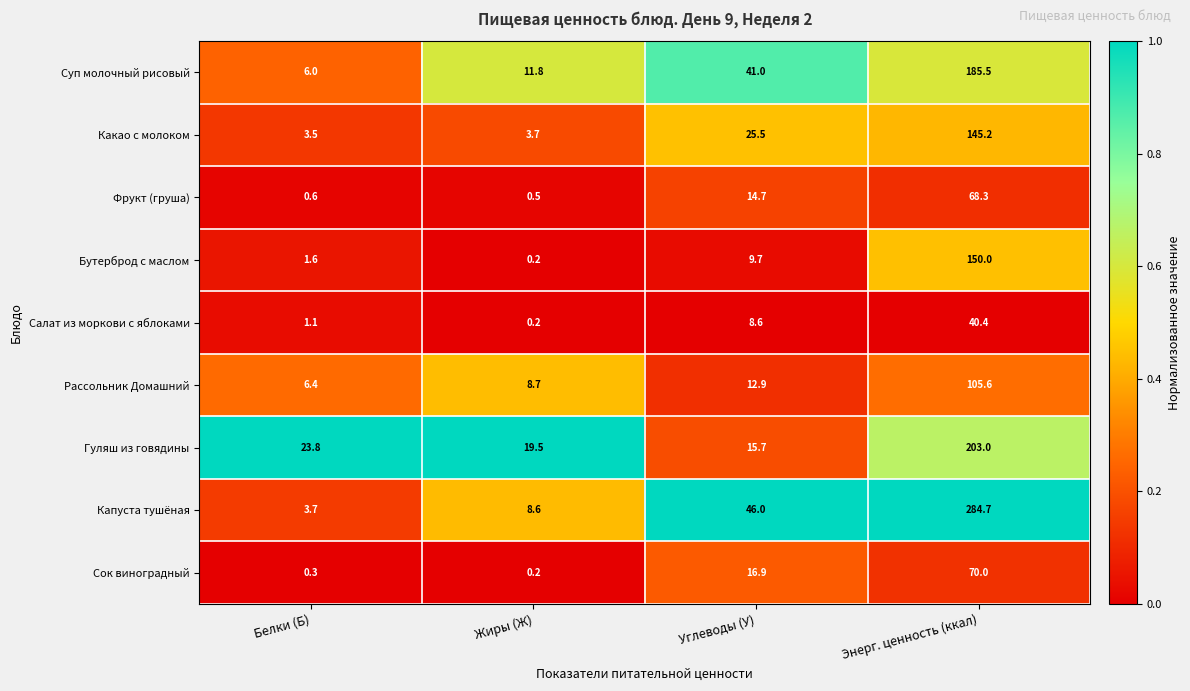

The Фрукт (груша) series shows 19.4 at Углеводы (У). True or false?

False